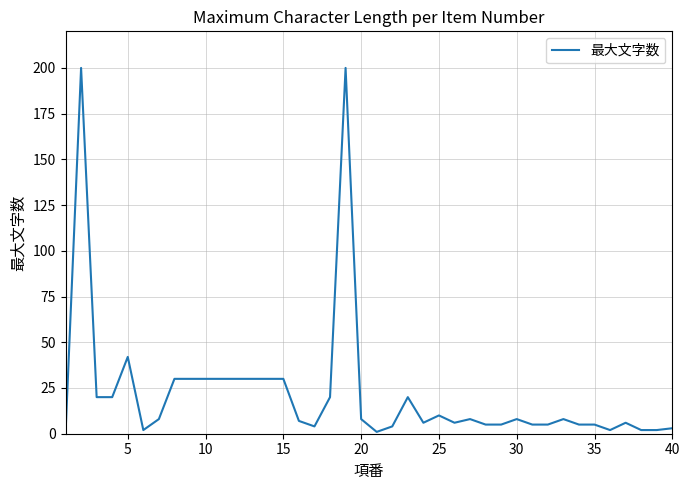

What is the difference between the maximum and minimum values?

200